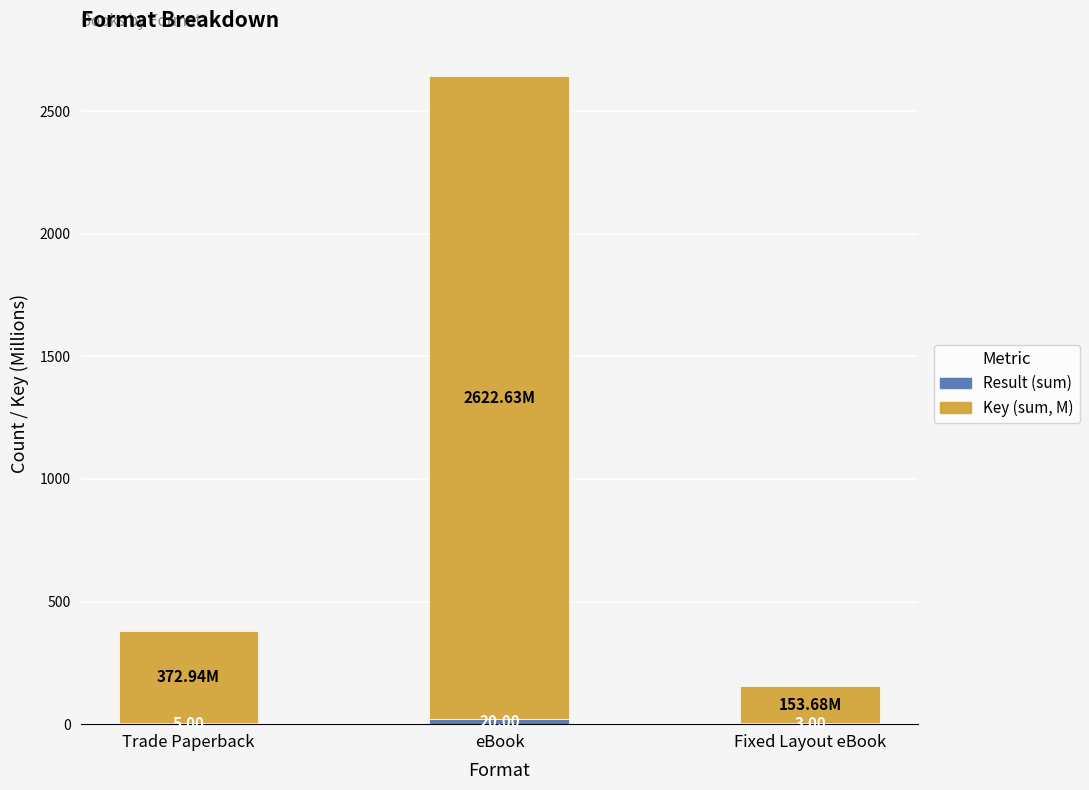

What is the total value across all series at Fixed Layout eBook?

156.7